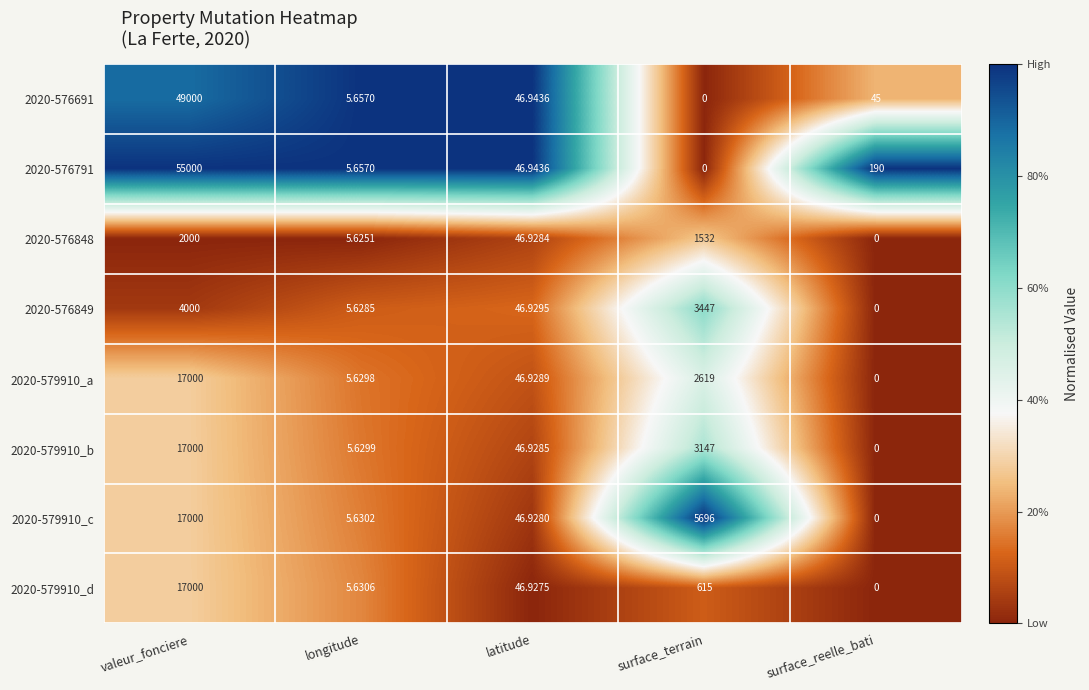

Which series has the largest total across all categories?

2020-576791